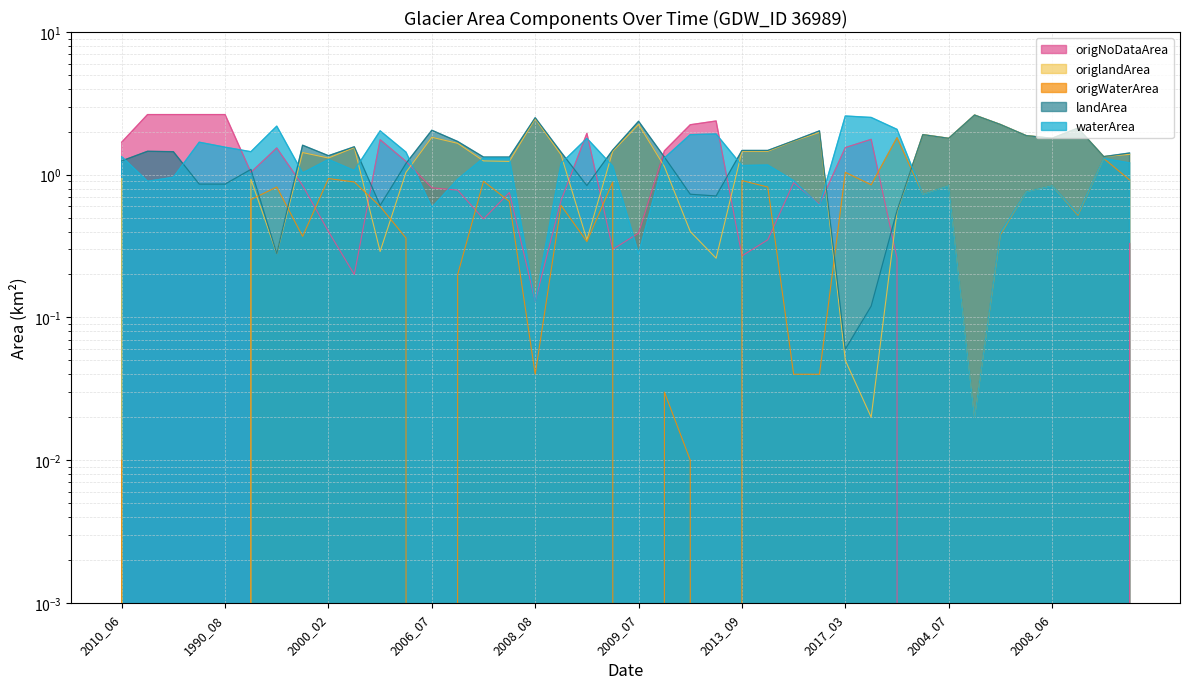

Between 2006_07 and 2008_08, which series saw the biggest shift?

origNoDataArea